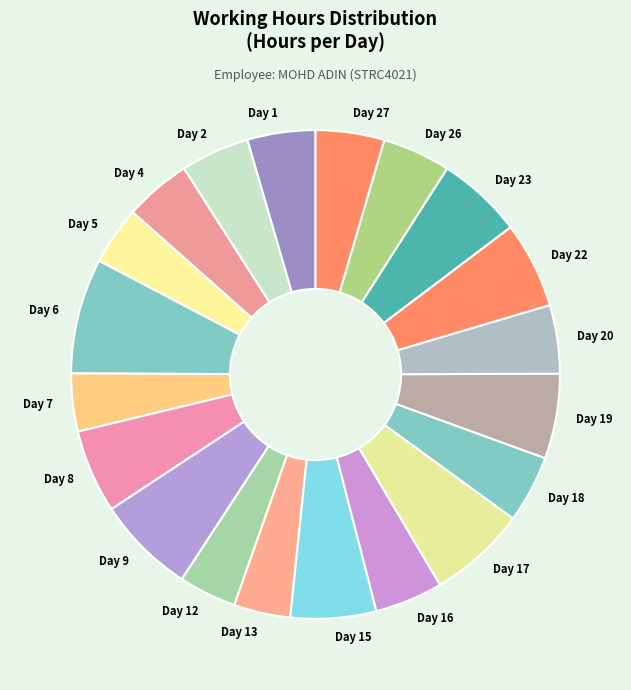

Approximately how many times larger is the value at Day 1 compared to Day 5?

1.2